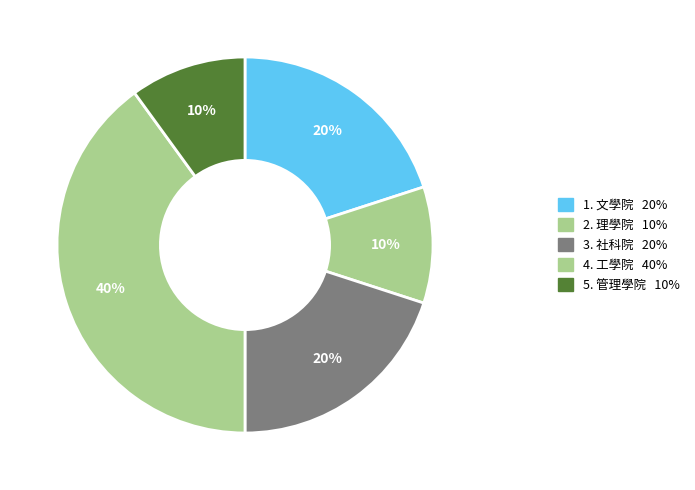

How many slices are in this pie chart?

5